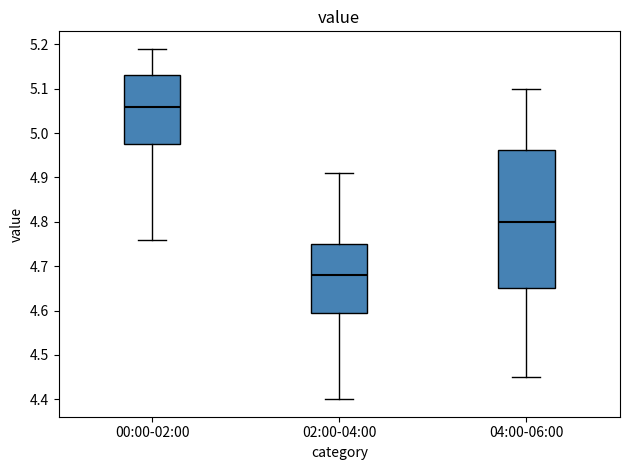

Where is the lower edge of the box for 02:00-04:00 on the y-axis? The values are not printed on the chart, so give them approximately, as read against the axis.

4.60